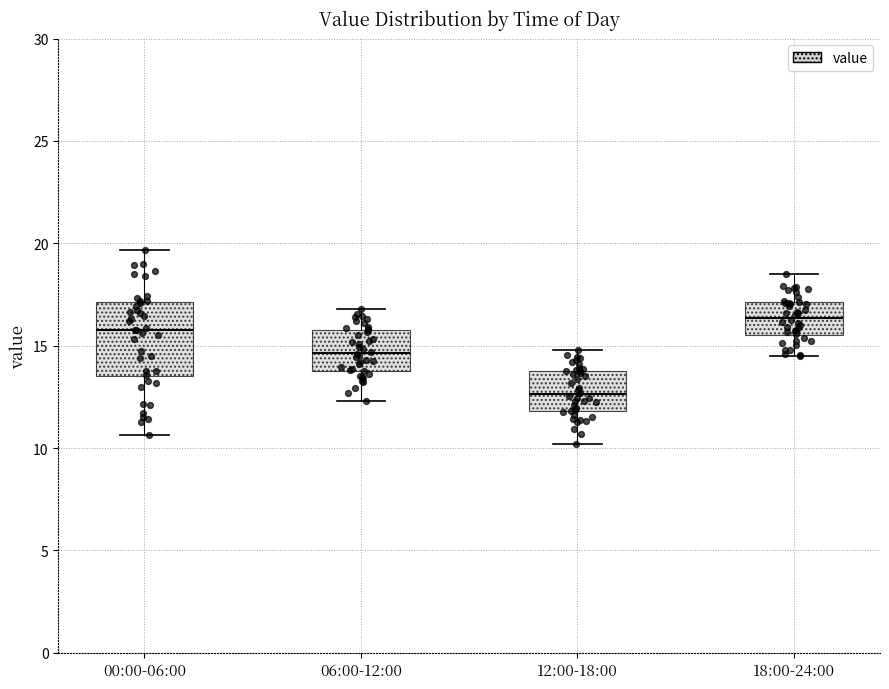

Reading left to right, read every box against the y-axis: the position of its median line, the range the box covers, and the ends of its whiskers. The values are not printed on the chart, so give them approximately, as read against the axis.

00:00-06:00: median 16.0, box 13.5 to 17.0, whiskers 10.5 to 19.5
06:00-12:00: median 14.5, box 14.0 to 16.0, whiskers 12.5 to 17.0
12:00-18:00: median 12.5, box 12.0 to 14.0, whiskers 10.0 to 15.0
18:00-24:00: median 16.5, box 15.5 to 17.0, whiskers 14.5 to 18.5